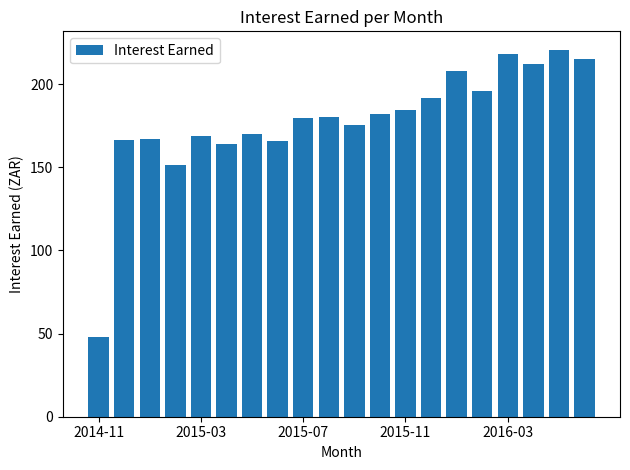

What is the minimum value shown in the chart?

48.2